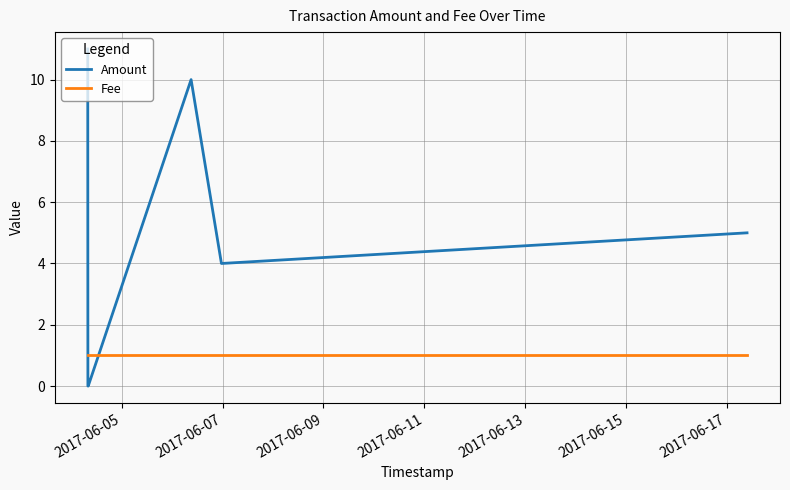

Does the chart have visible grid lines?

Yes